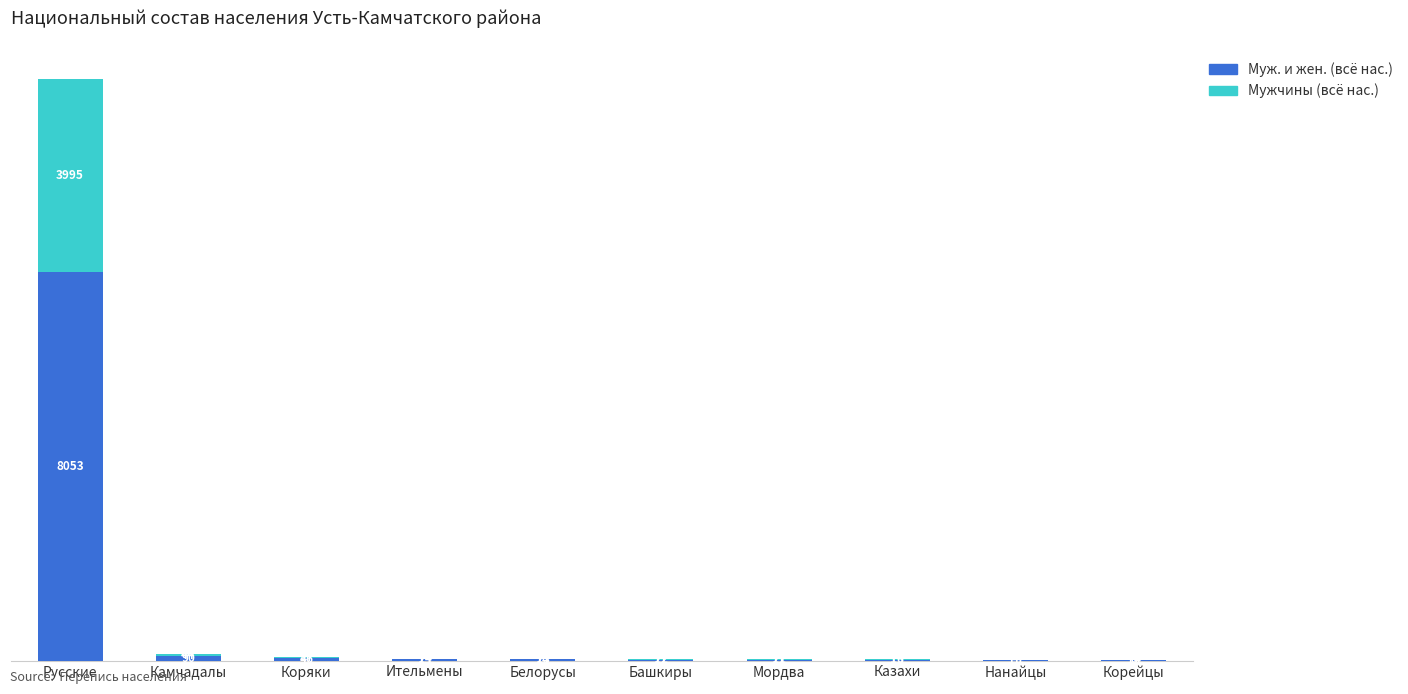

What value does the Муж. и жен. (всё нас.) series have at Коряки, to the nearest 50?

50